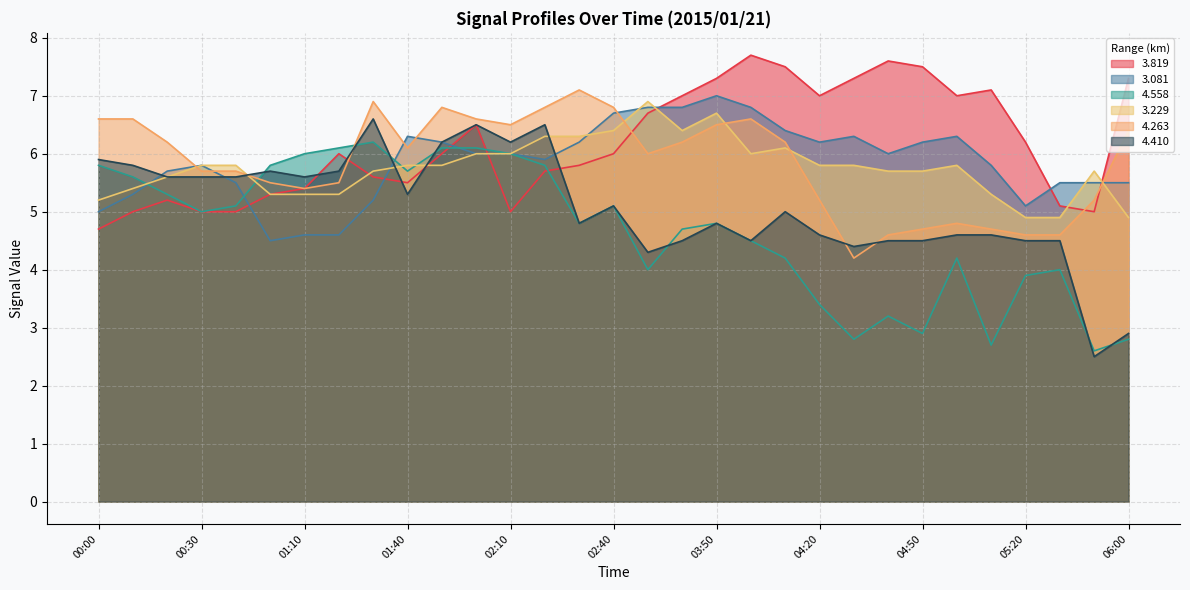

What are all the series names shown in the legend?

3.819, 3.081, 4.558, 3.229, 4.263, 4.410